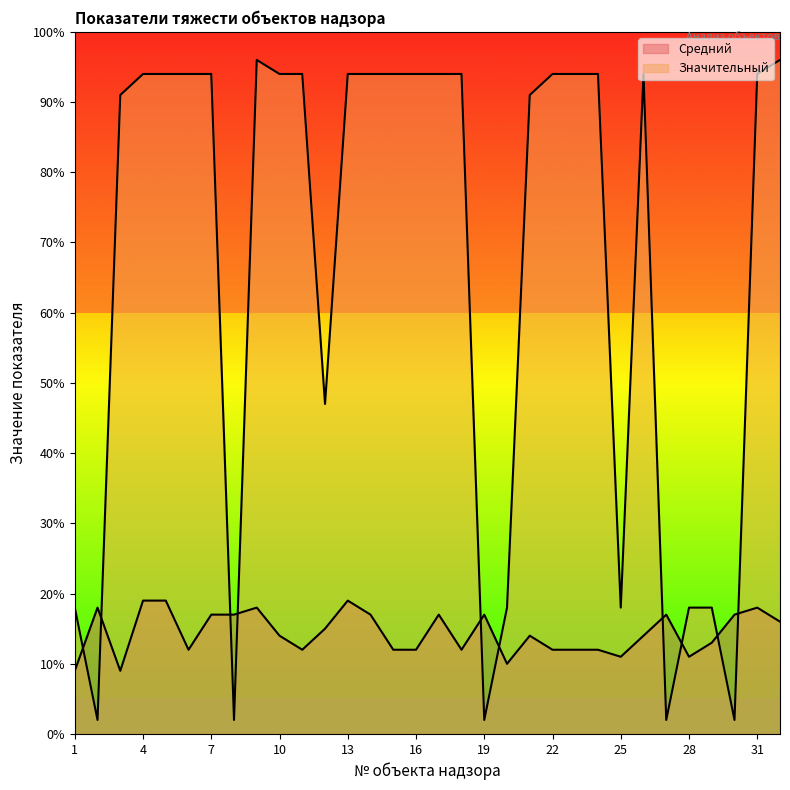

Which category has the highest value in the Средний series?

4